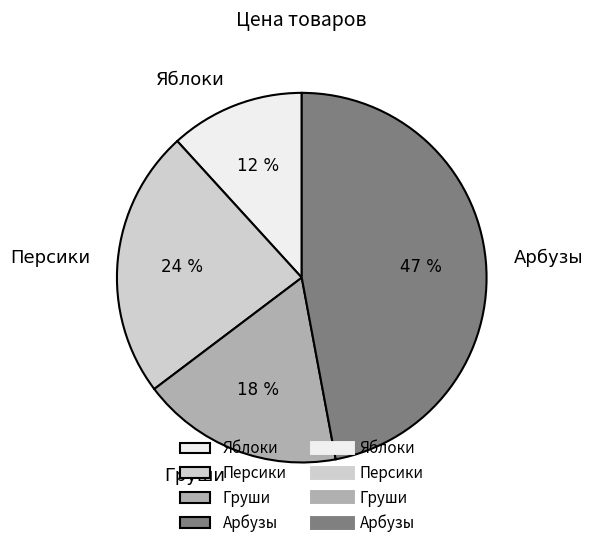

Rank the categories by value from highest to lowest.

Арбузы, Персики, Груши, Яблоки